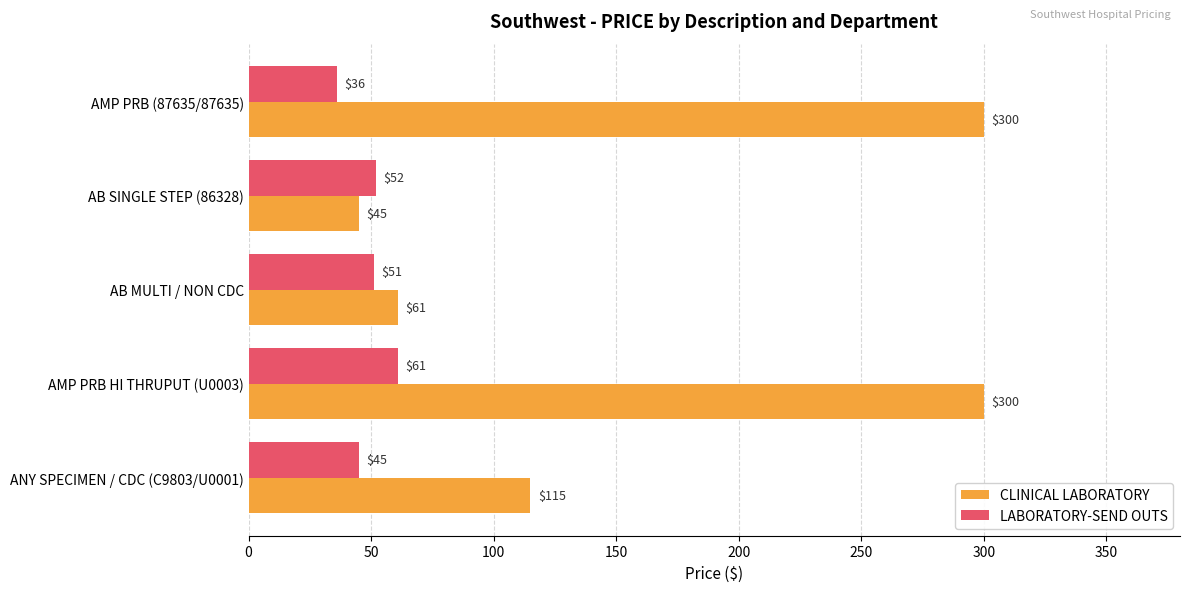

True or false: CLINICAL LABORATORY has a value of 45 at AB SINGLE STEP (86328).

True